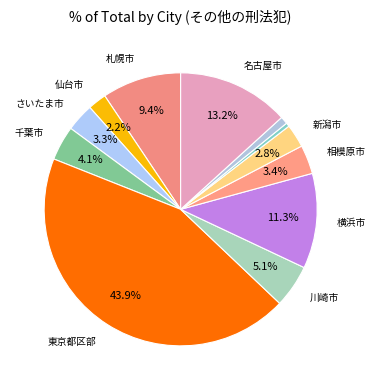

What is the largest slice in the pie chart?

東京都区部